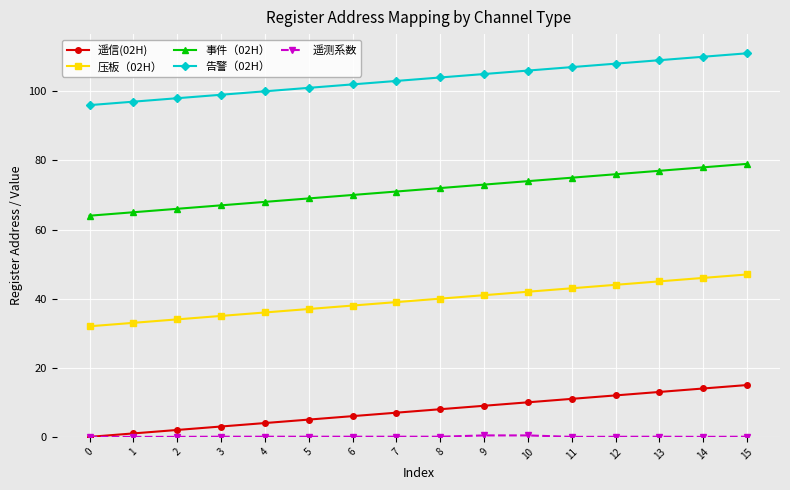

True or false: 事件（02H） has a value of 105.1 at 2.

False